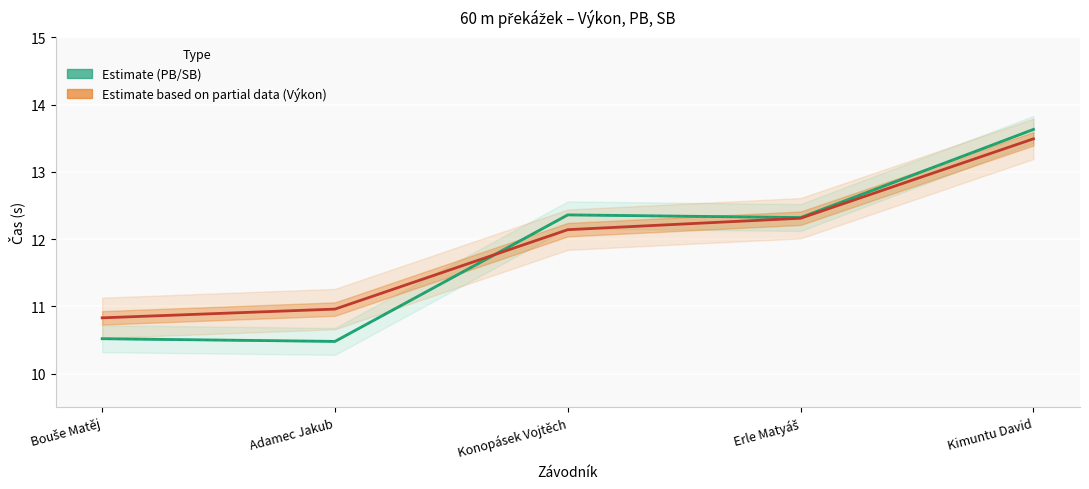

What is the label of the 3rd point from the right?

Konopásek Vojtěch